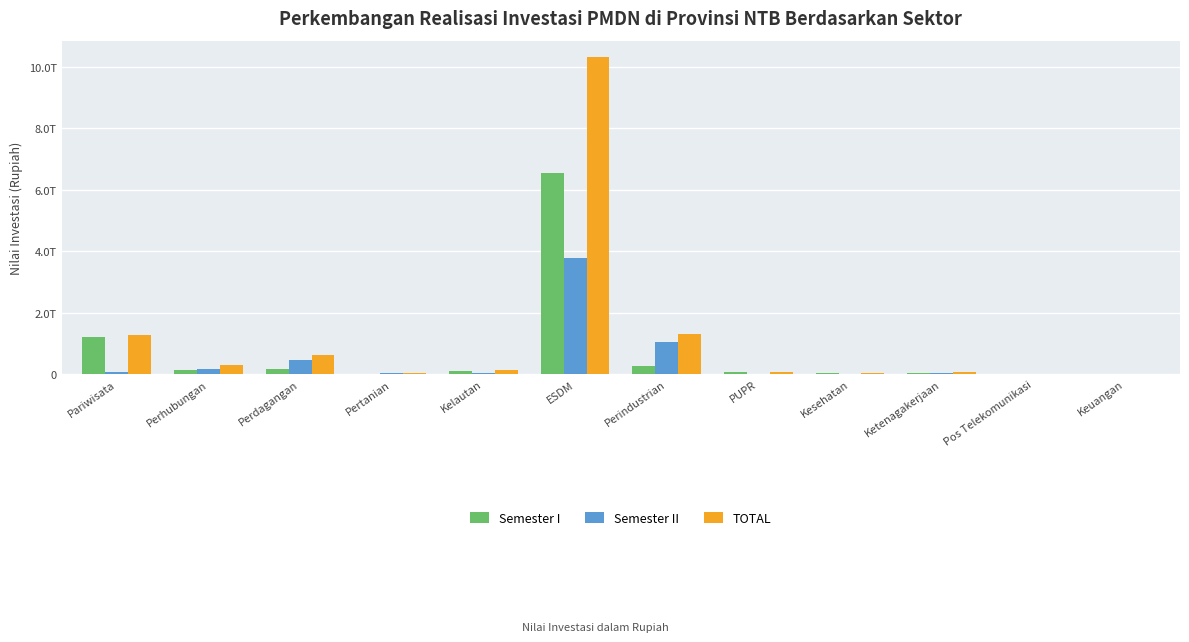

Which has a higher value, Kelautan or Pertanian?

Kelautan